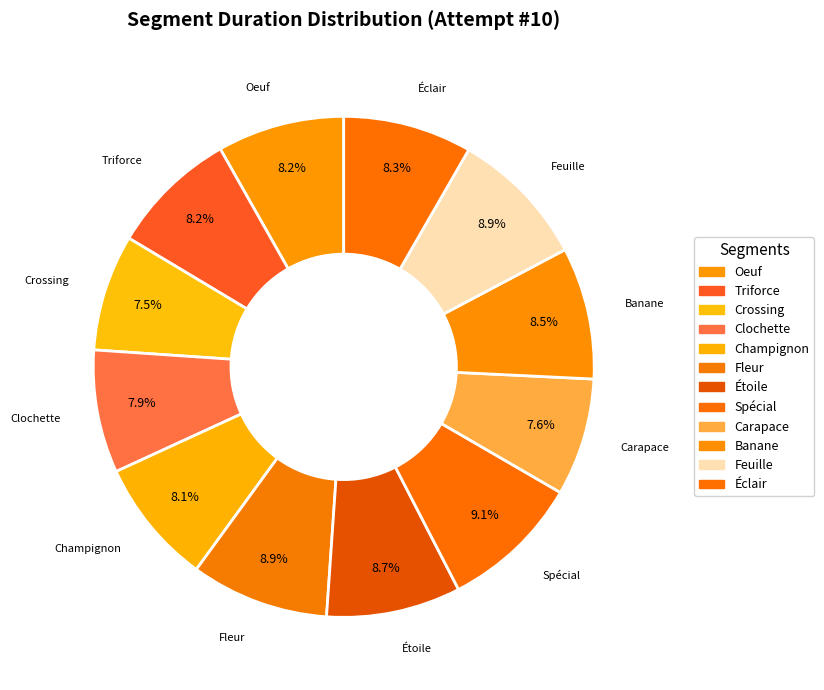

Does any single category account for the majority?

No